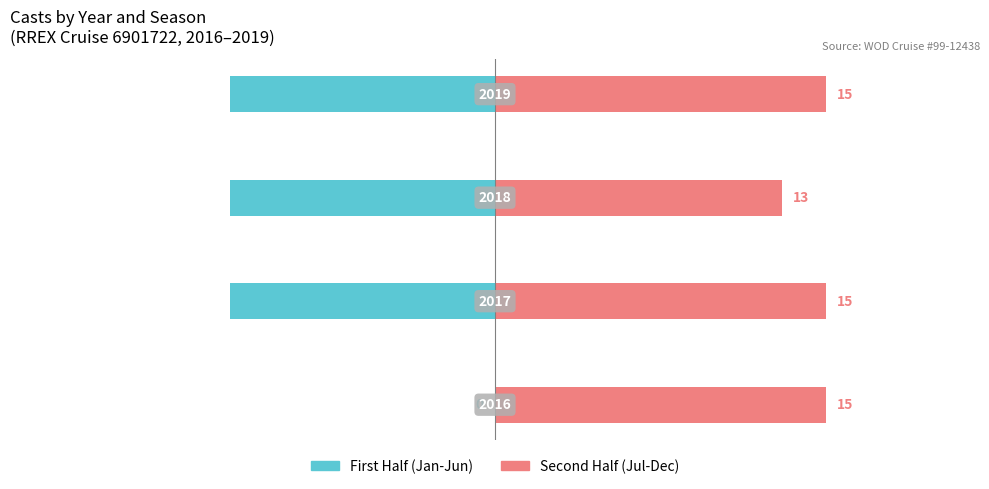

What value does the First Half (Jan-Jun) series have at −20, to the nearest 5?

-10